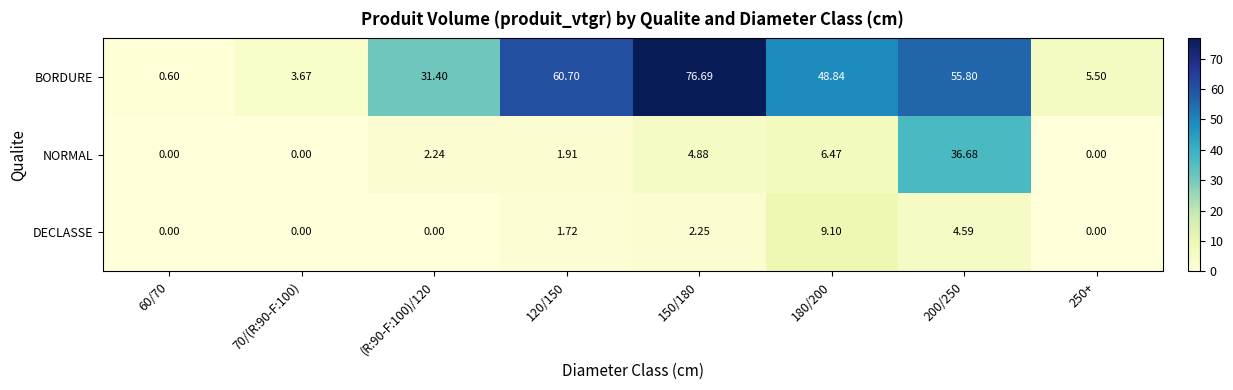

Which series has the largest total across all categories?

BORDURE